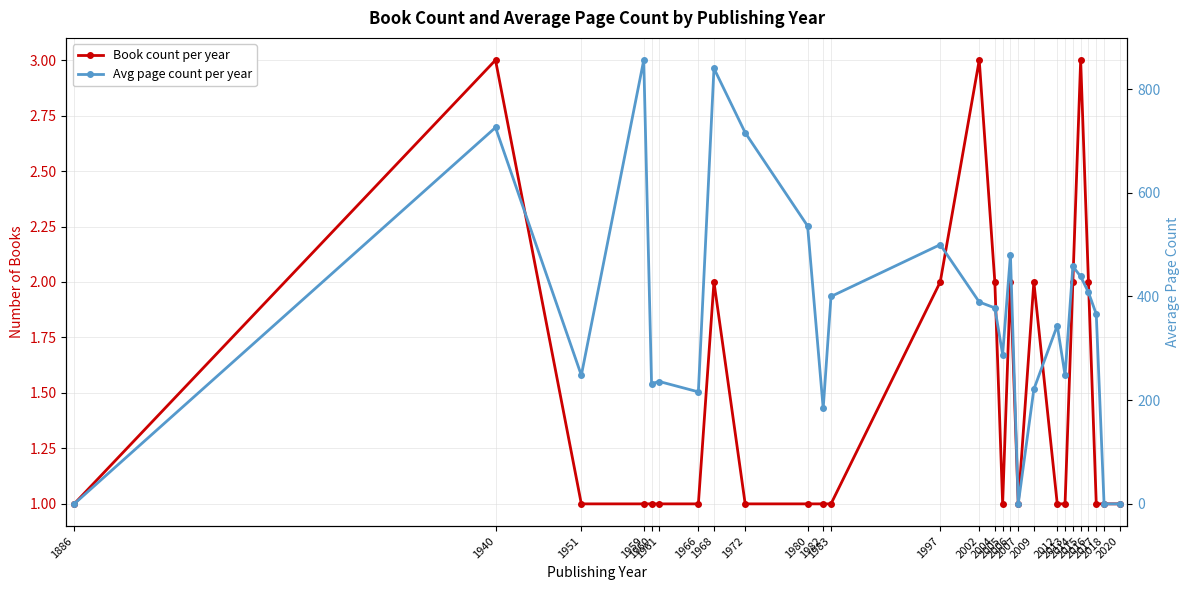

True or false: Book count per year has more than 1 interior local peaks.

True